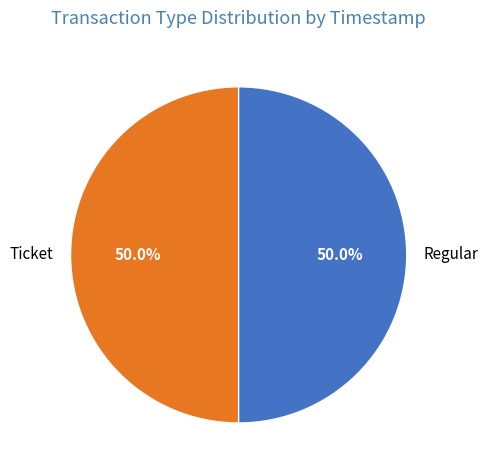

The Ticket slice represents 62% of the pie. True or false?

False